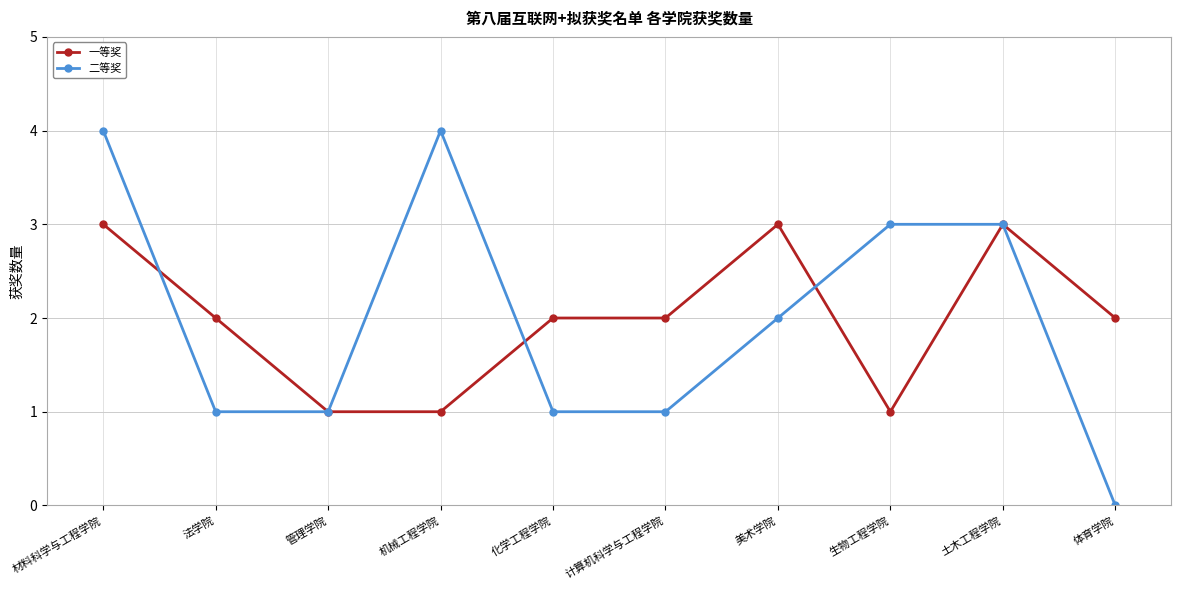

Reading right to left, transcribe all the data shown in this chart.

一等奖: 2	3	1	3	2	2	1	1	2	3
二等奖: 0	3	3	2	1	1	4	1	1	4